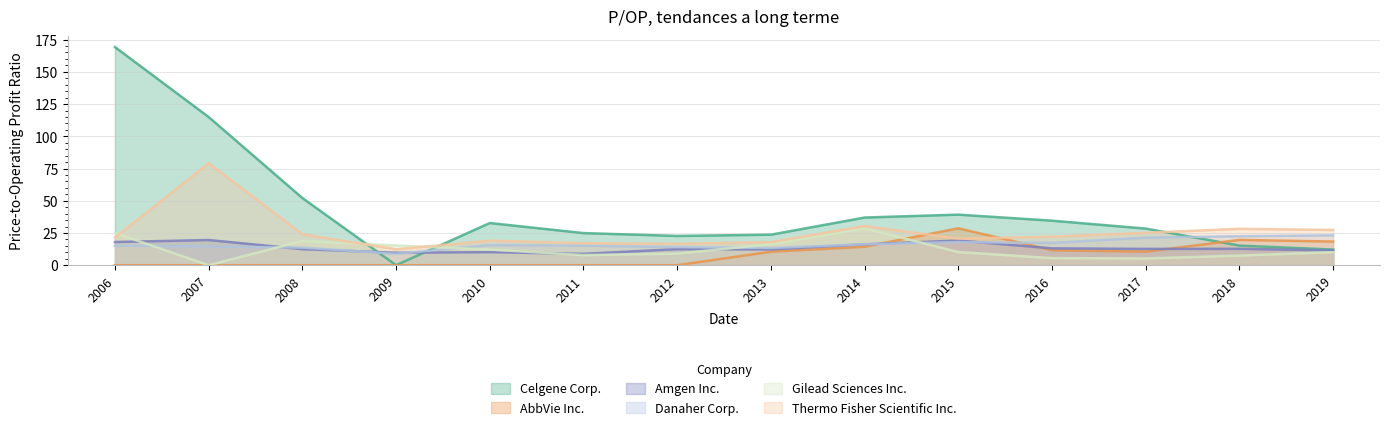

Is the value of Amgen Inc. at 2015 greater than the value of Thermo Fisher Scientific Inc. at 2013?

Yes